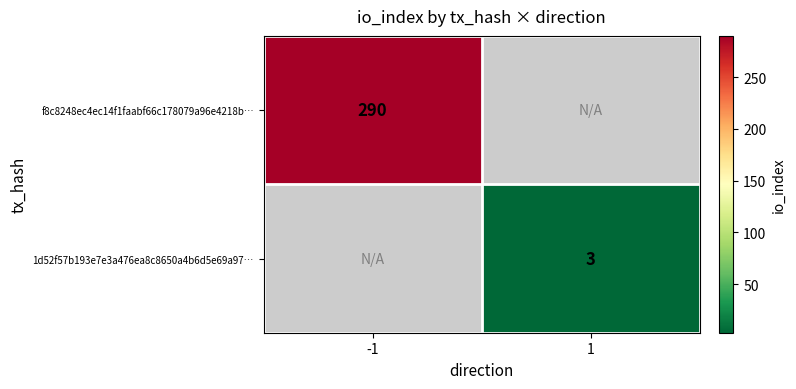

The 1d52f57b193e7e3a476ea8c8650a4b6d5e69a97… series shows 3 at 1. True or false?

True